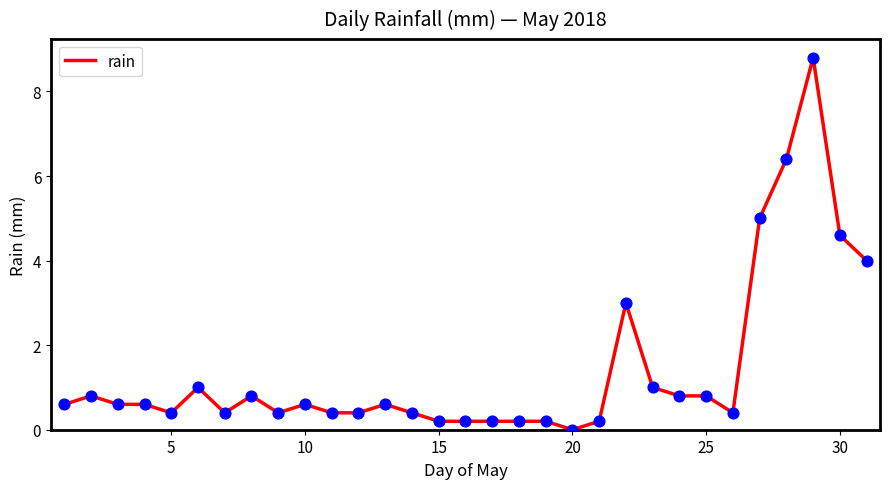

What is the difference between the maximum and minimum values?

8.8